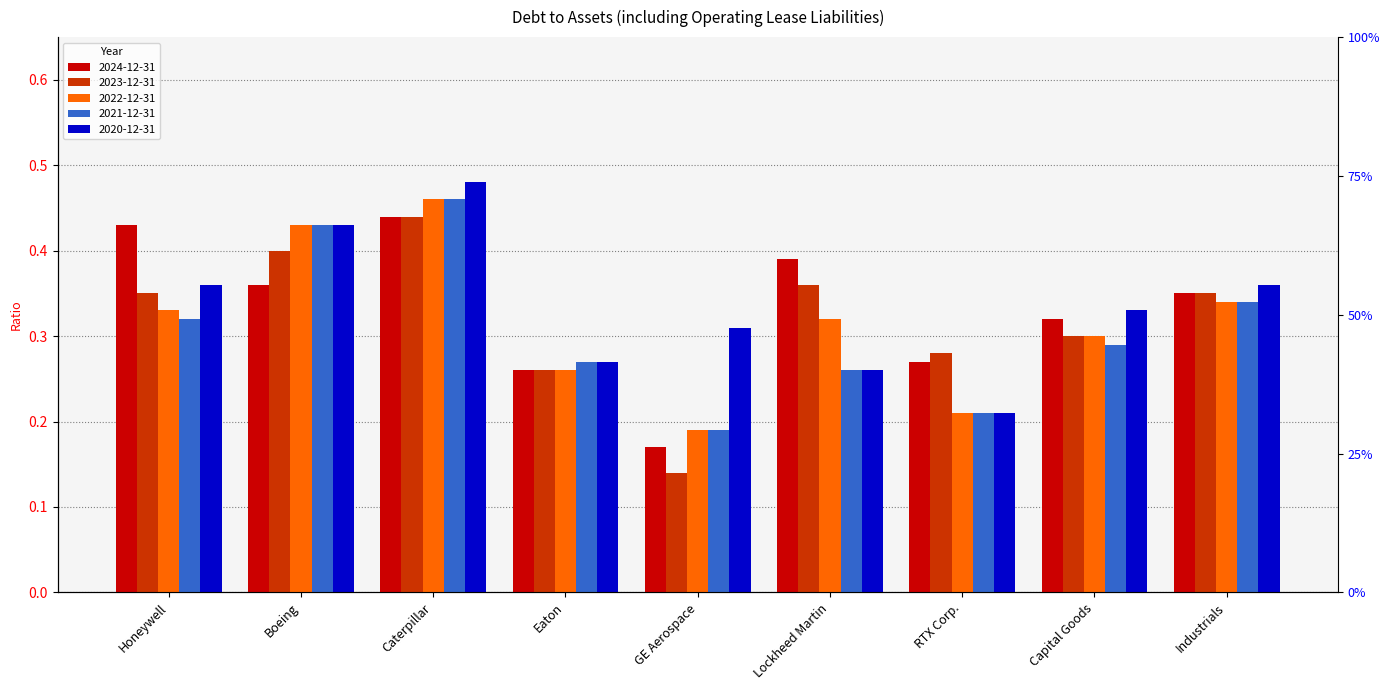

What is the value of the 2021-12-31 bar at the 4th from the left?

0.3